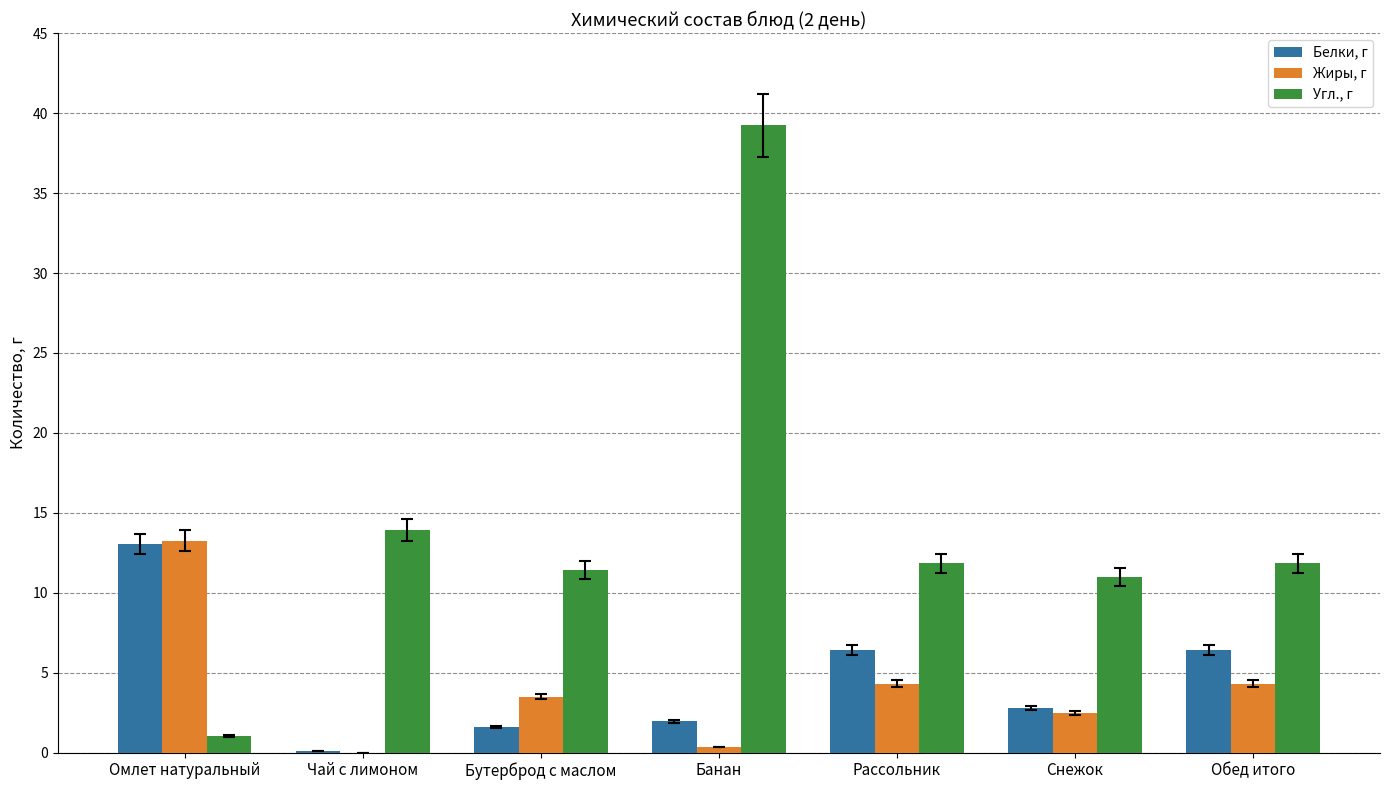

Which category has the highest value in the Белки, г series?

Омлет натуральный